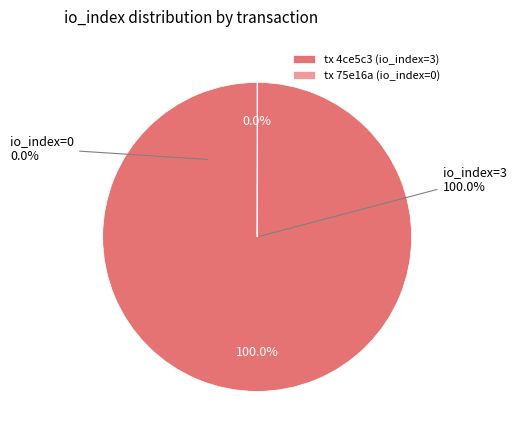

What percentage is the io_index=3 slice, to the nearest percent?

100%